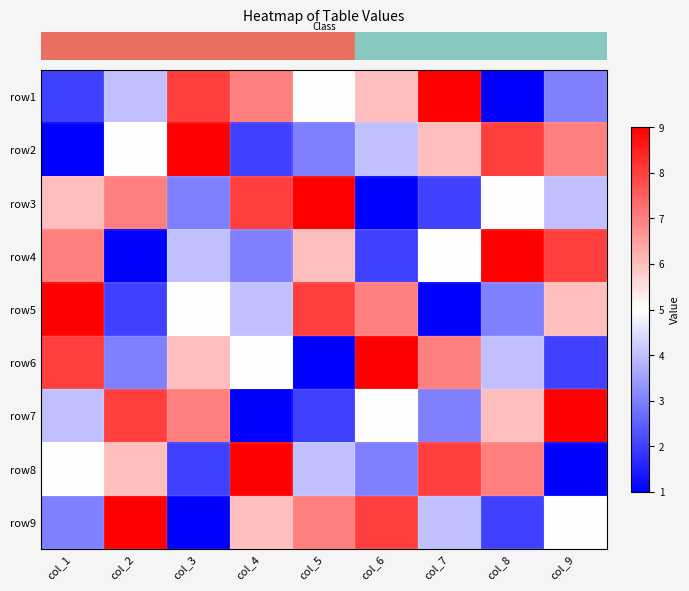

Which has a higher value, col_6 or col_9?

col_6